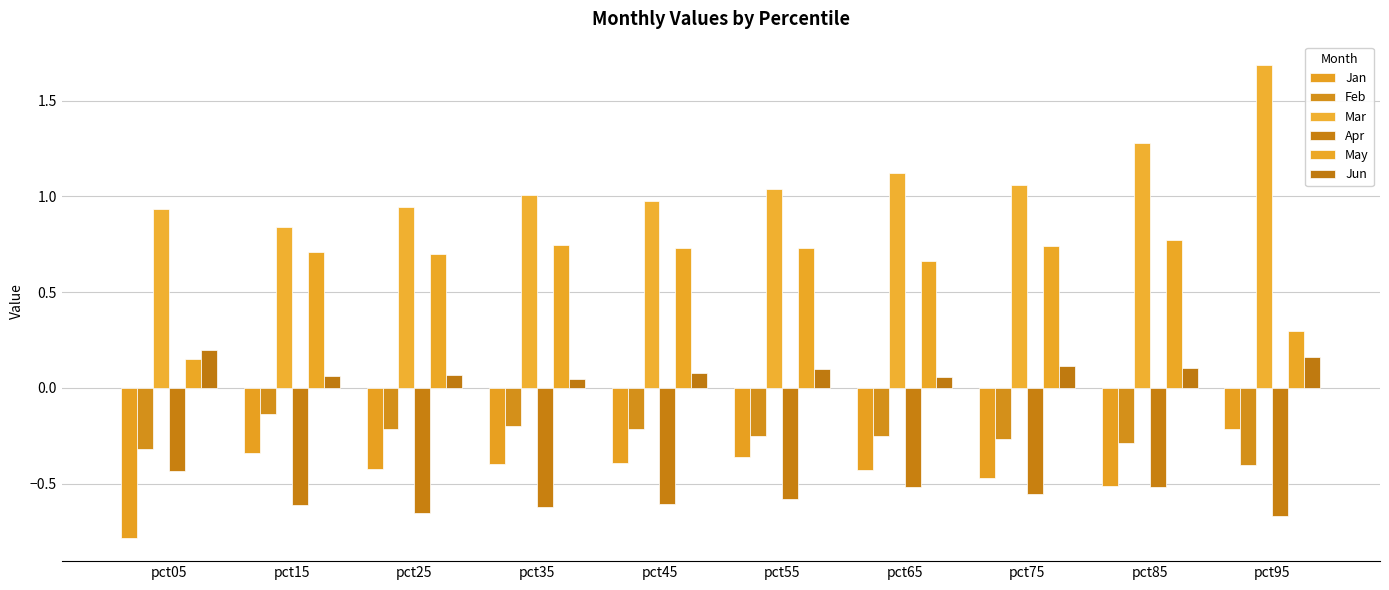

Are the bars grouped side by side (vs. stacked)?

Yes